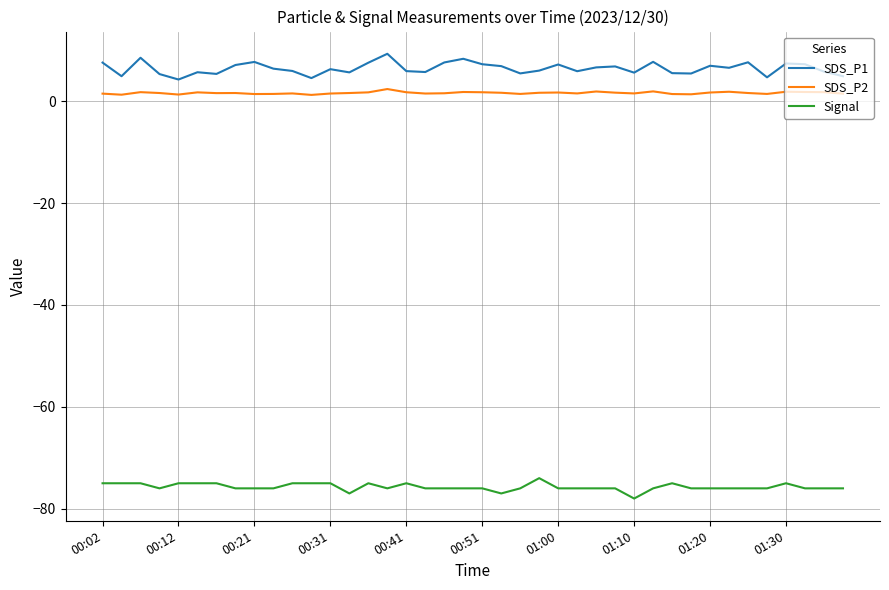

List the series in order of their peak value, lowest first.

Signal, SDS_P2, SDS_P1